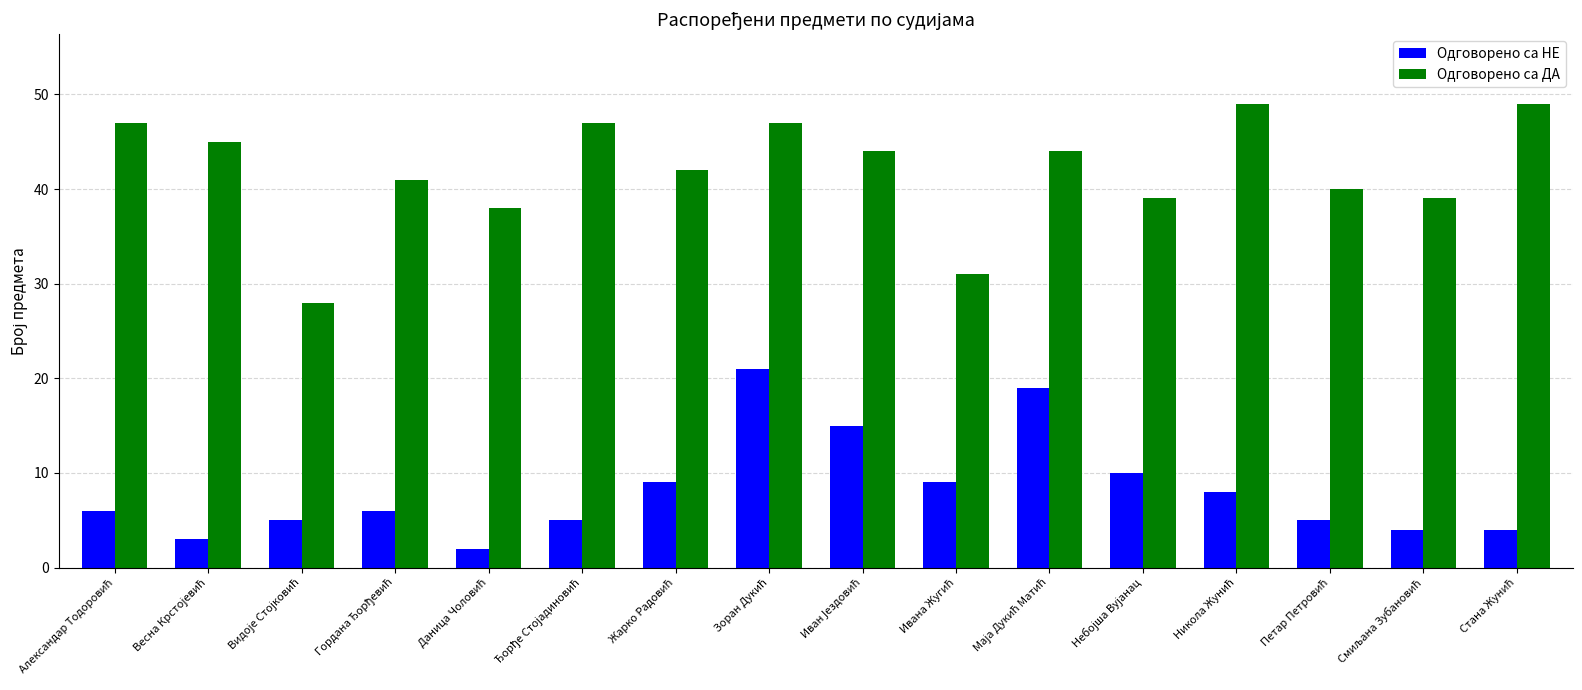

What is the sum of all Одговорено са НЕ values?

131